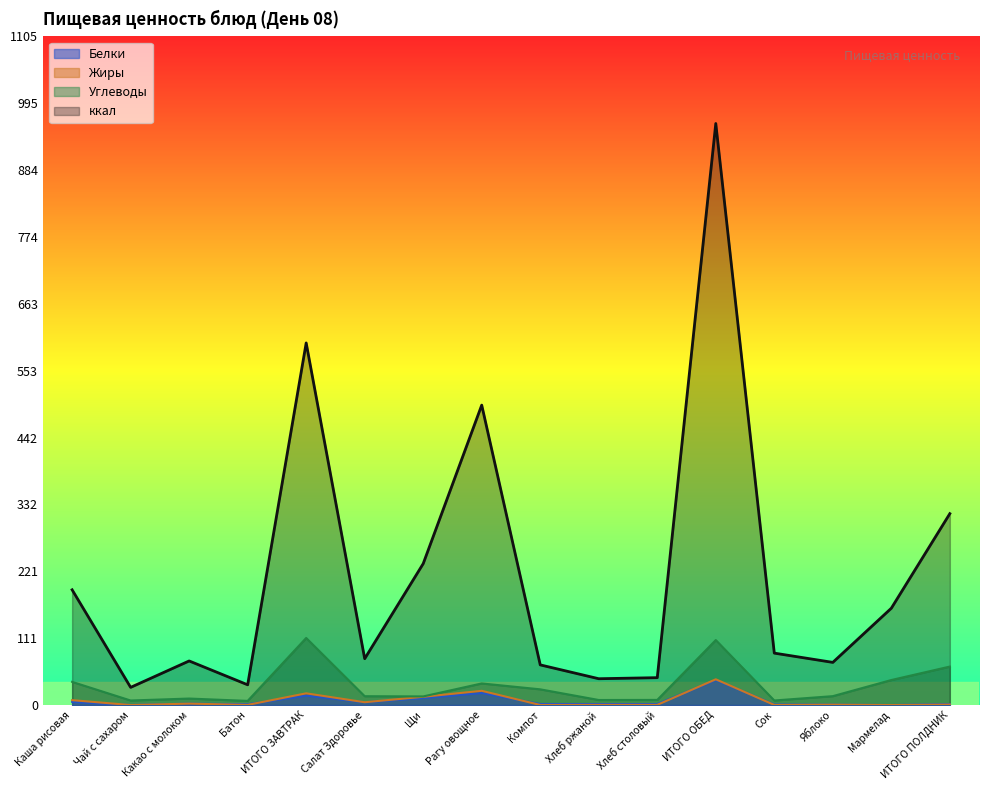

How many series are shown in this chart?

4